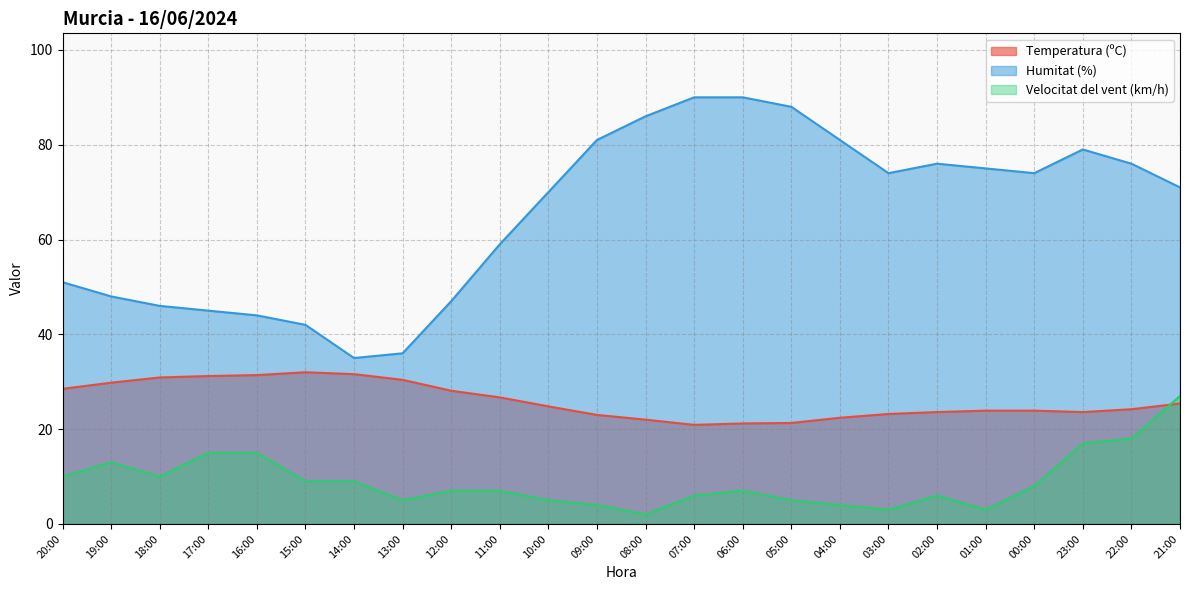

What is the label of the 8th point from the left?

13:00